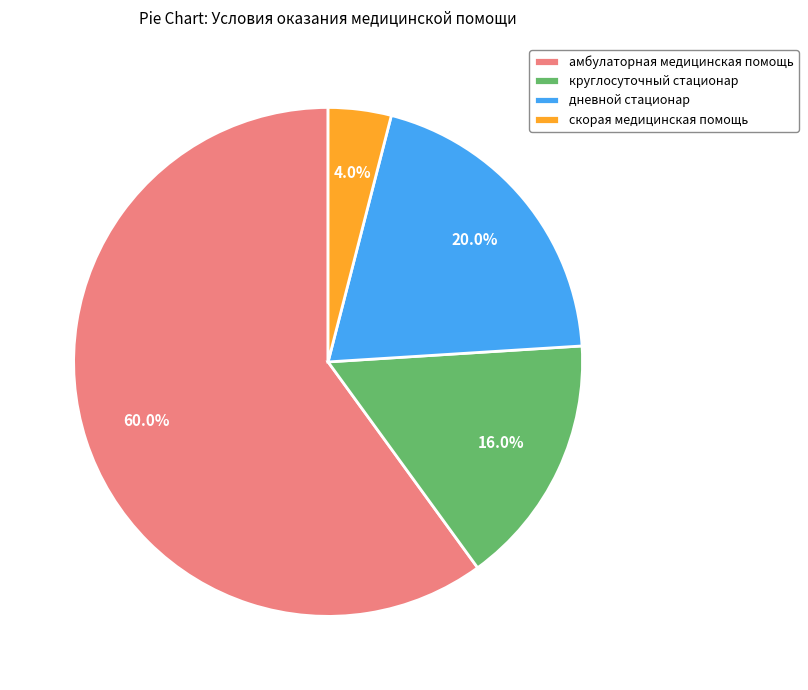

Count the number of slices in the pie.

4